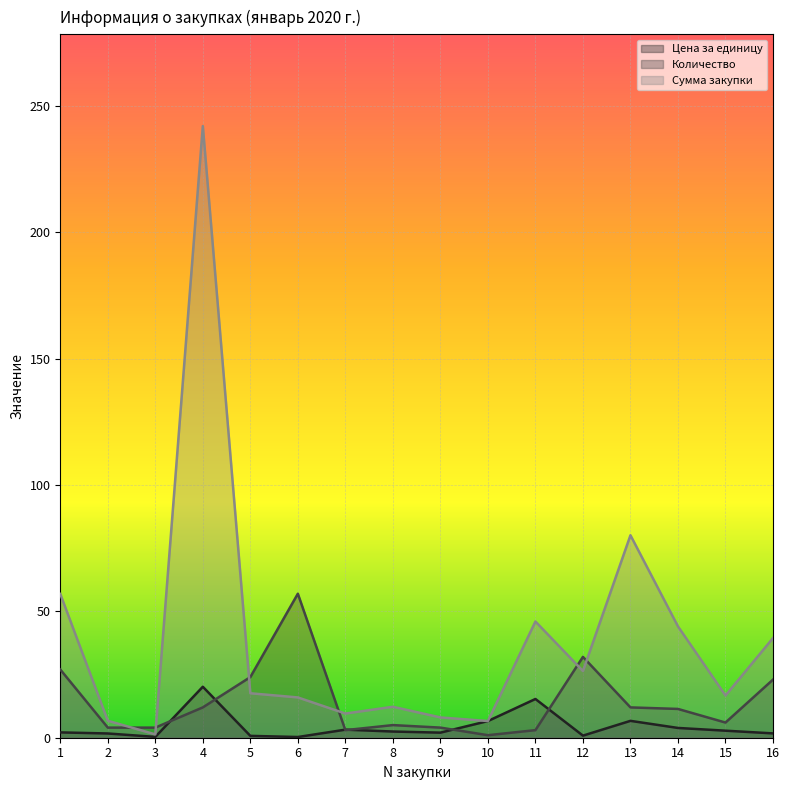

In Количество, how many points are higher than both neighbors (excluding endpoints)?

3